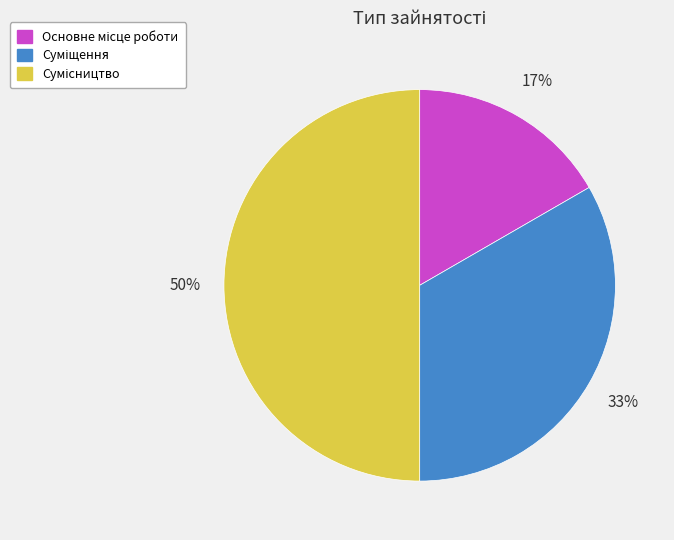

How many slices are in this pie chart?

3